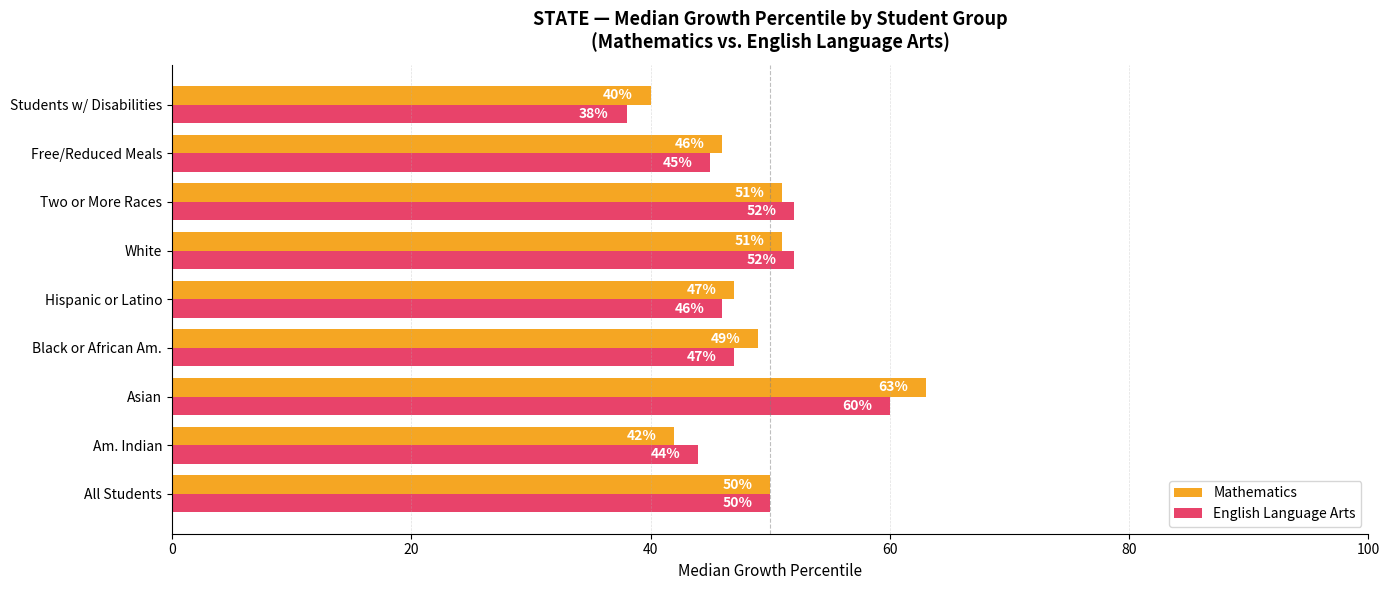

What is the sum of all Mathematics values?

439